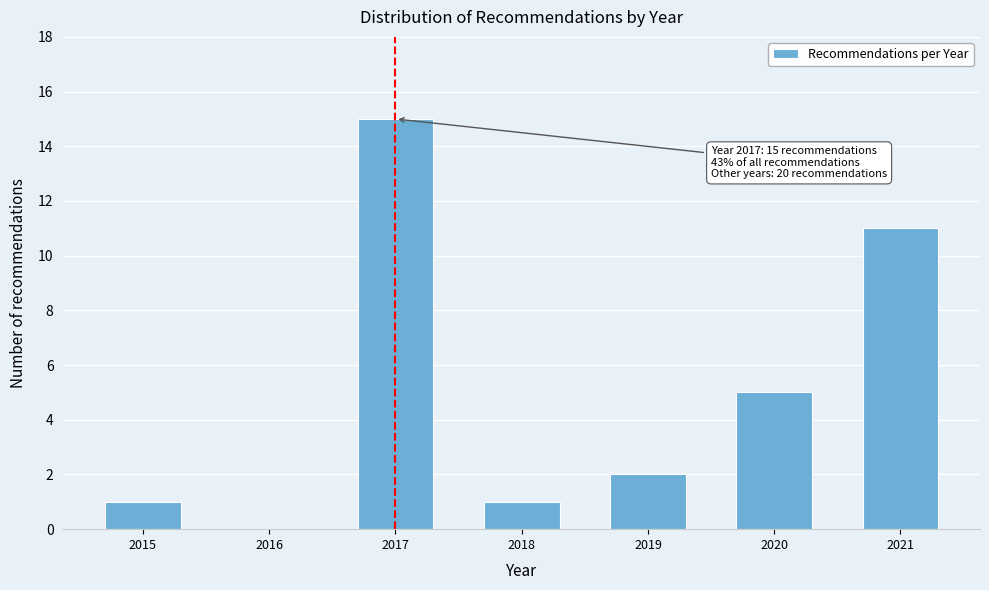

Reading left to right, what are all the values shown in this chart?

2015=1	2016=0	2017=15	2018=1	2019=2	2020=5	2021=11